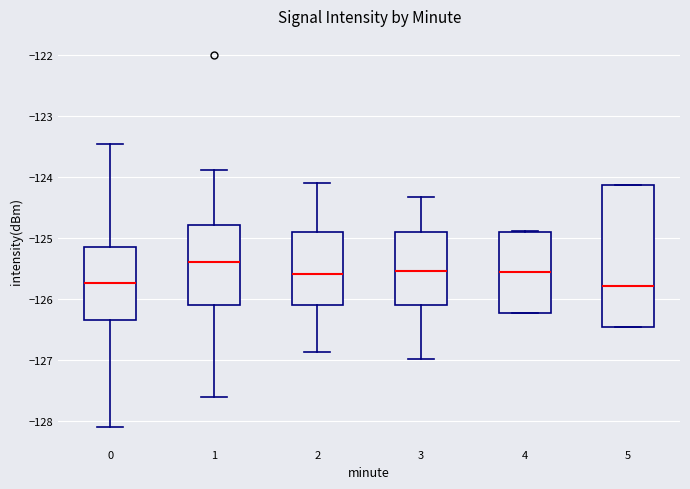

Which box has the highest median line?

1